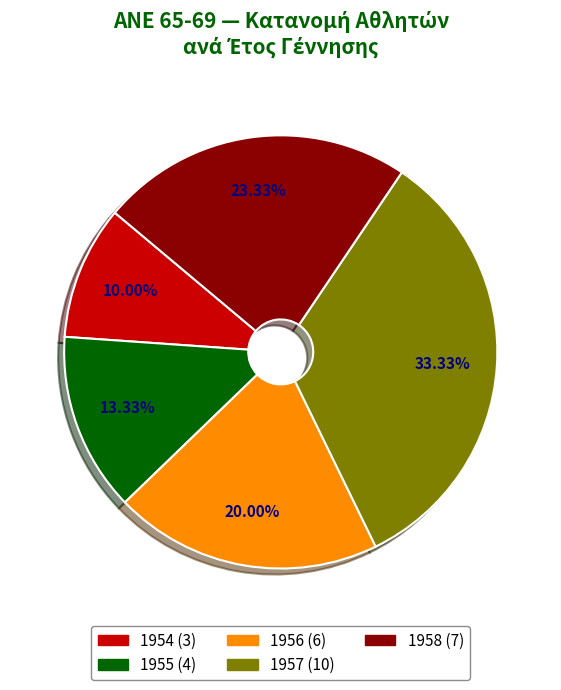

Does 1954 represent more than half of the total?

No